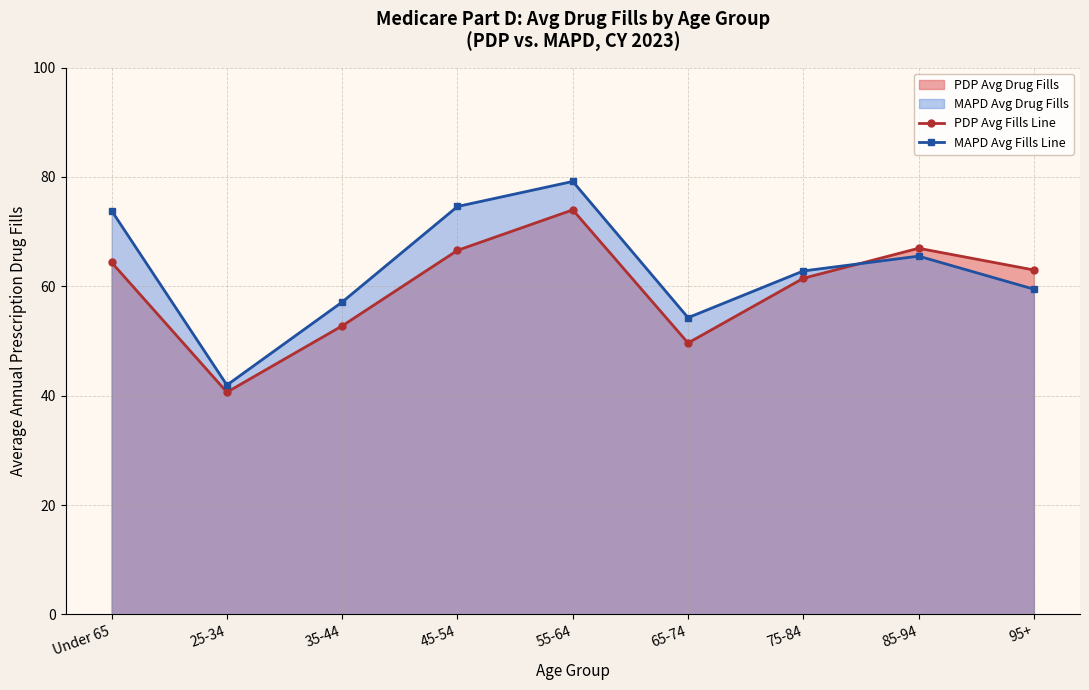

Between 35-44 and 25-34, which is larger?

35-44